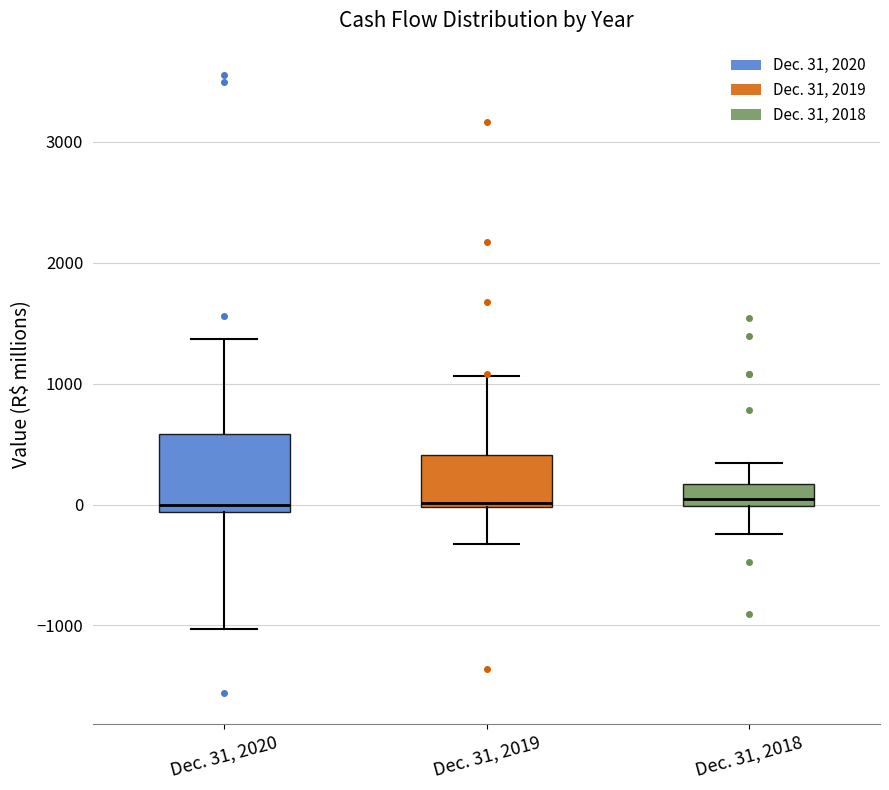

Reading left to right, read every box against the y-axis: the position of its median line, the range the box covers, and the ends of its whiskers. The values are not printed on the chart, so give them approximately, as read against the axis.

Dec. 31, 2020: median 0, box -100 to 600, whiskers -1000 to 1400
Dec. 31, 2019: median 0 (just above the box's lower edge), box 0 to 400, whiskers -300 to 1100
Dec. 31, 2018: median 0 (just above the box's lower edge), box 0 to 200, whiskers -200 to 300